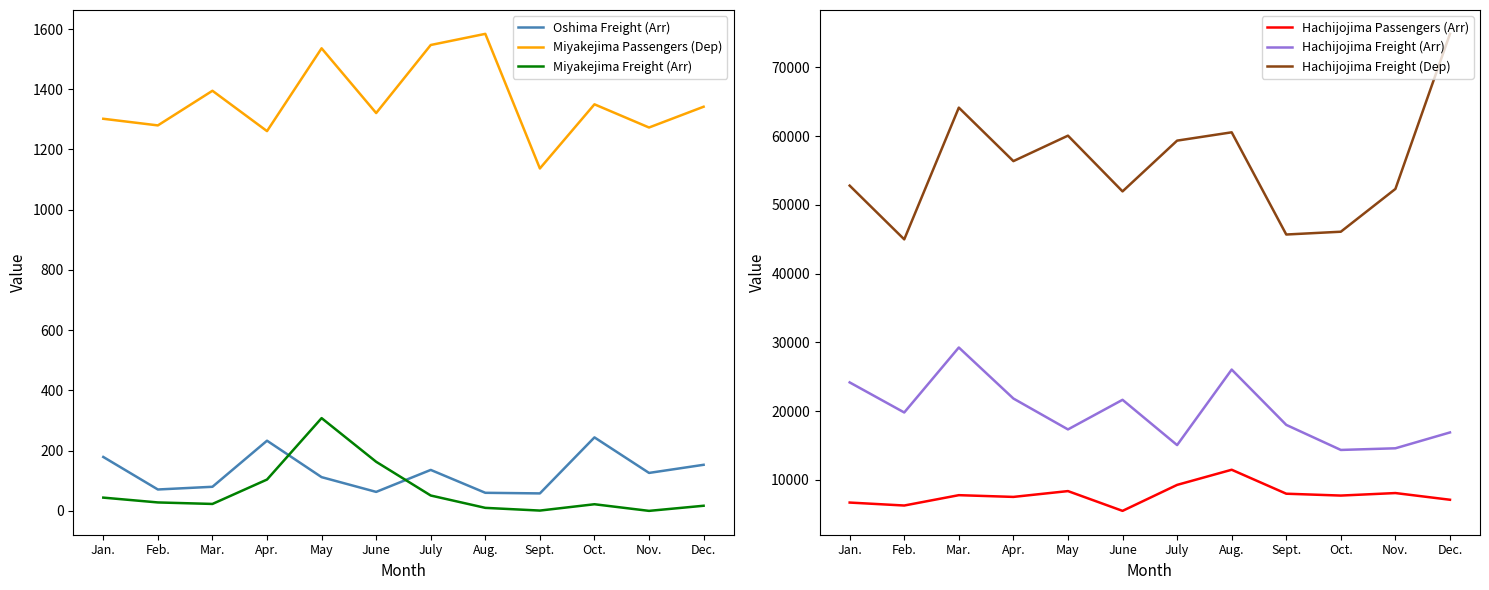

Which category has the highest value across all series?

Dec.